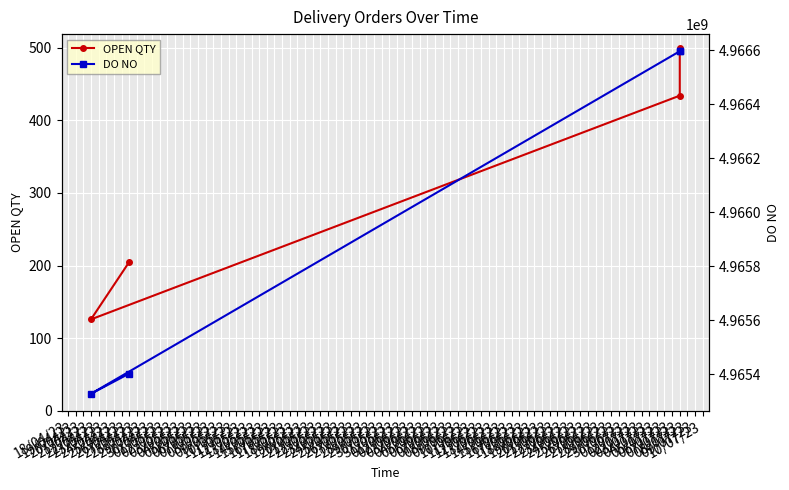

True or false: DO NO has a value of 8523093305 at 07/07/23.

False